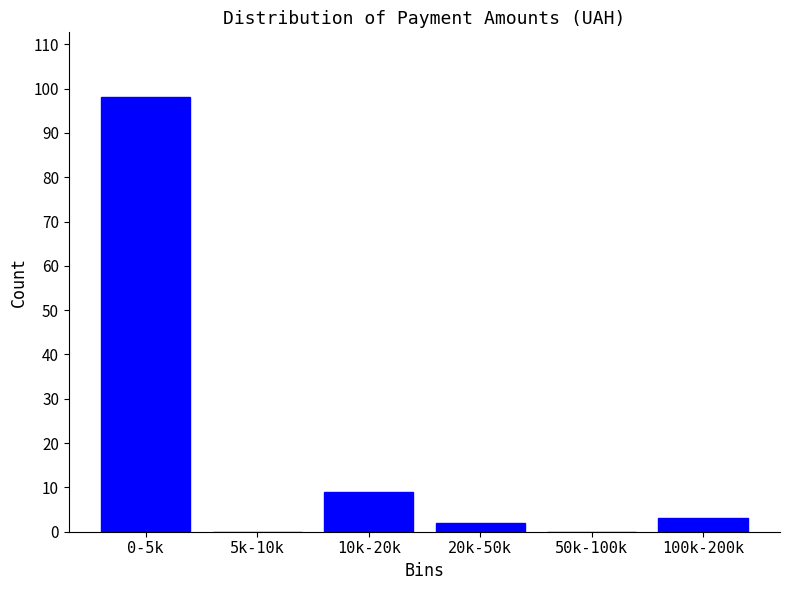

Reading left to right, what are all the values shown in this chart?

0-5k=98	5k-10k=0	10k-20k=9	20k-50k=2	50k-100k=0	100k-200k=3